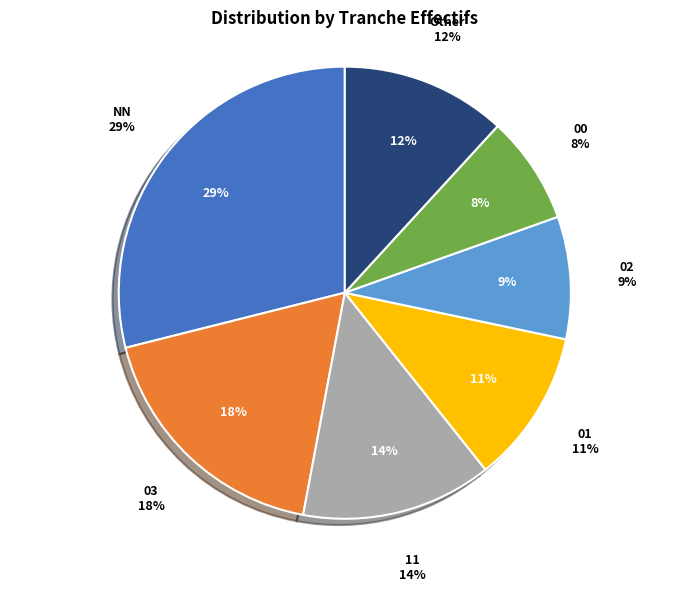

To the nearest percent, what is the combined percentage of 00 and NN?

37%